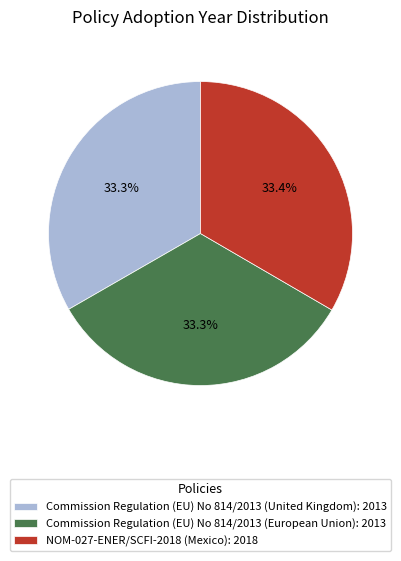

Approximately how many times larger is the value at NOM-027-ENER/SCFI-2018 (Mexico): 2018 compared to Commission Regulation (EU) No 814/2013 (European Union): 2013?

1.0